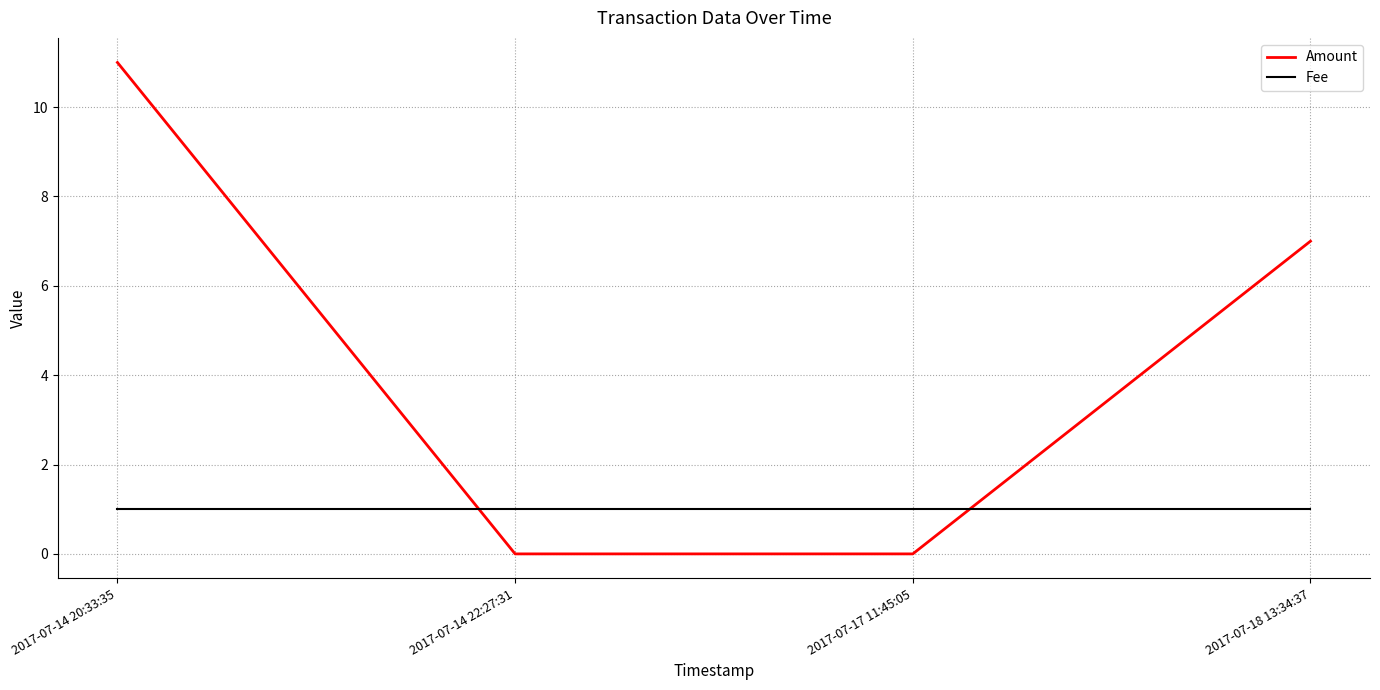

Which series has the largest total across all categories?

Amount